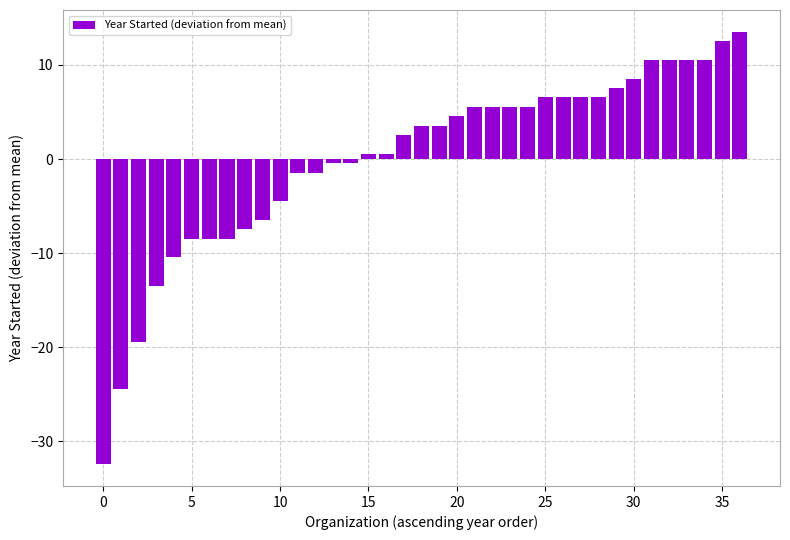

What is the difference between the maximum and minimum values?

46.0